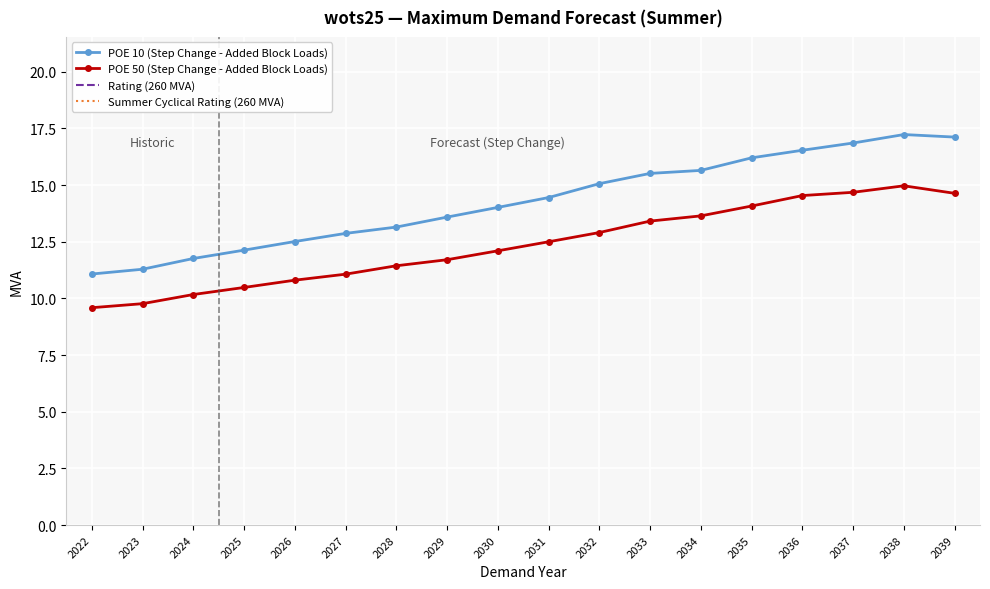

At 2031, list the series in order from smallest to largest.

POE 50 (Step Change - Added Block Loads), POE 10 (Step Change - Added Block Loads)